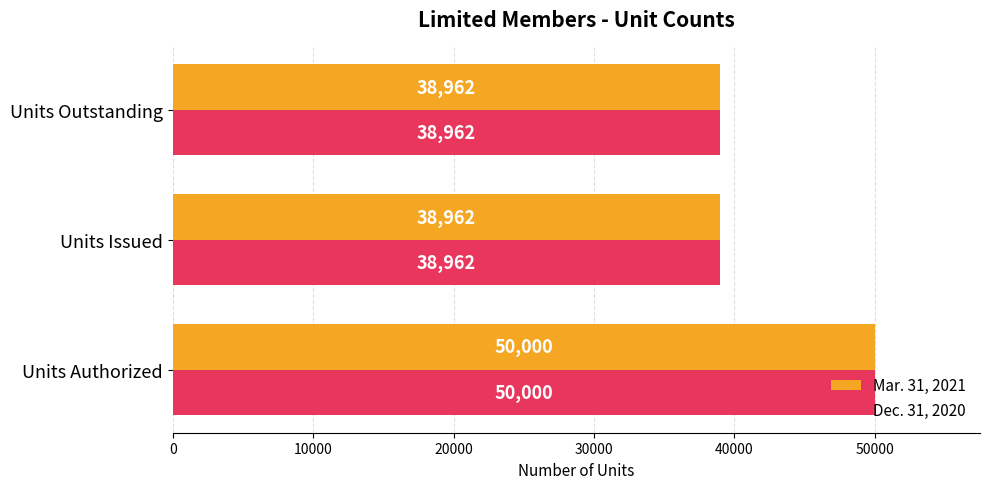

How many Dec. 31, 2020 values are between 38962 and 50000?

3